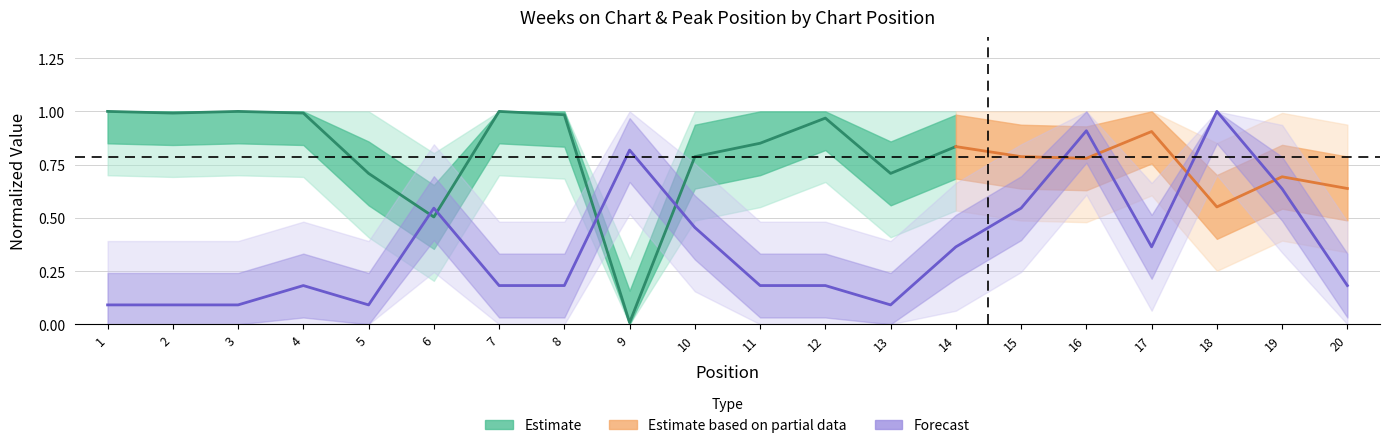

Which label corresponds to the largest value in the chart?

18